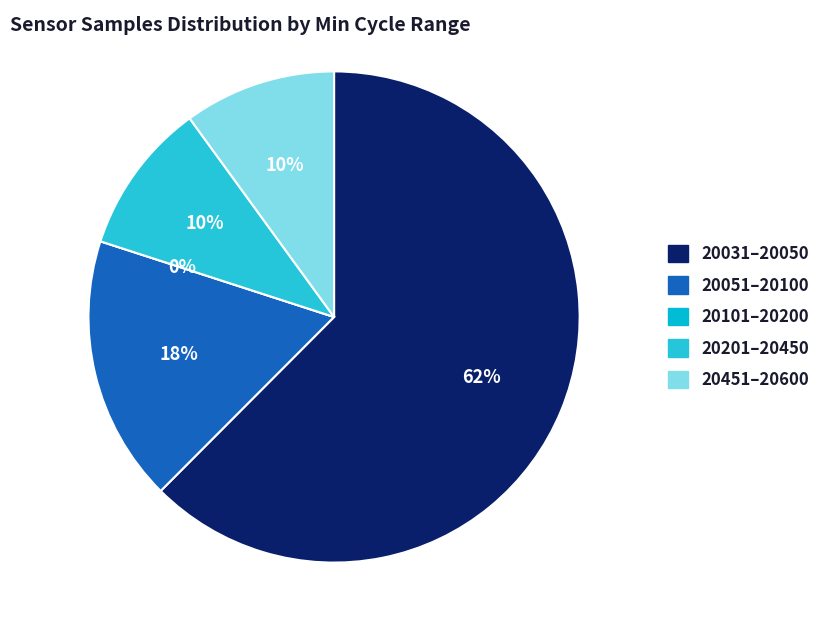

Is 27 the majority of the pie?

No